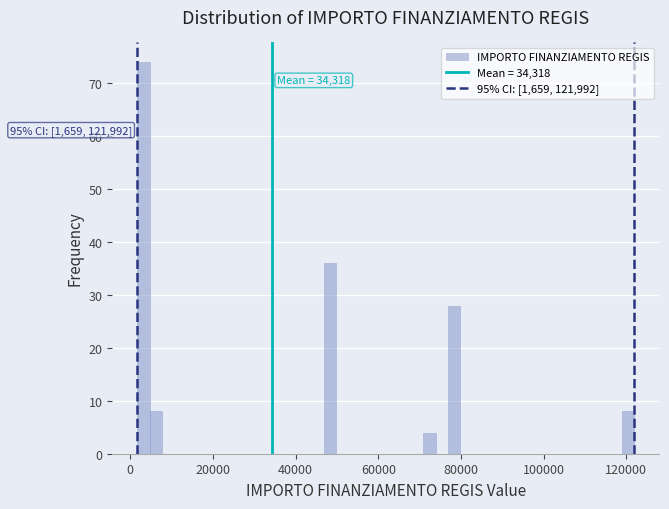

Read against the x-axis, roughly where is the centre of the tallest bar?

4000